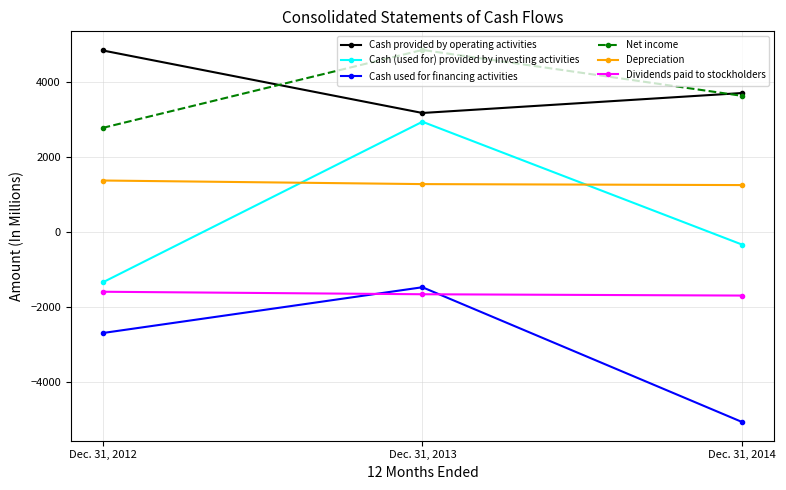

True or false: Depreciation has a value of 1376 at Dec. 31, 2012.

True